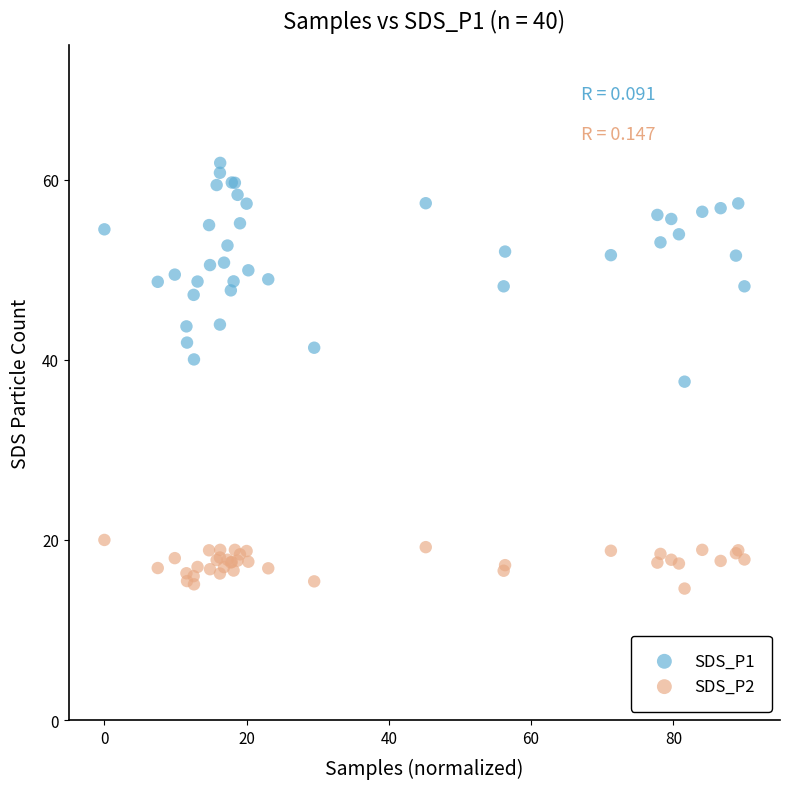

What is the X range (max minus min) for the scatter plot?

90.0